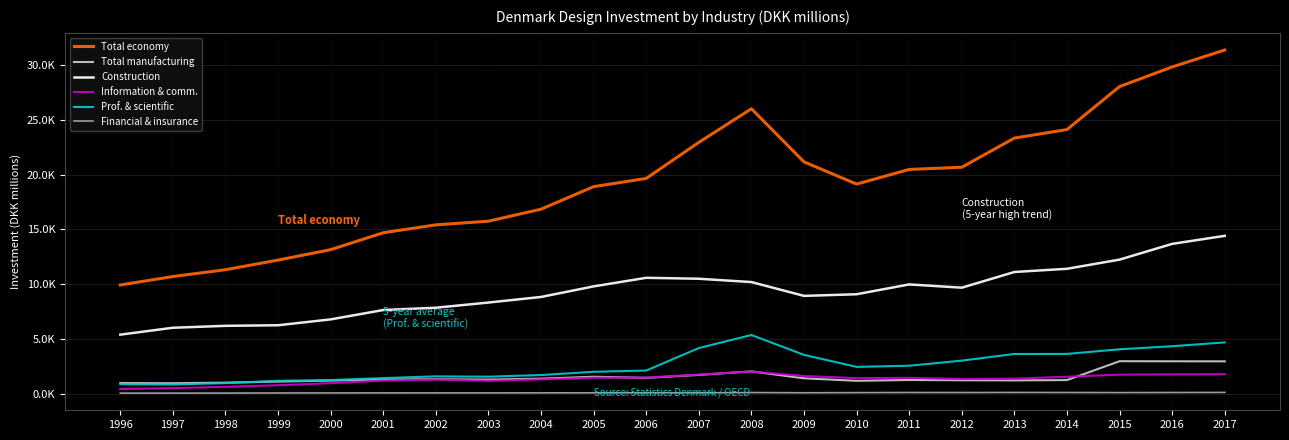

What is the value of the Prof. & scientific point at the 6th from the left?

1411.8